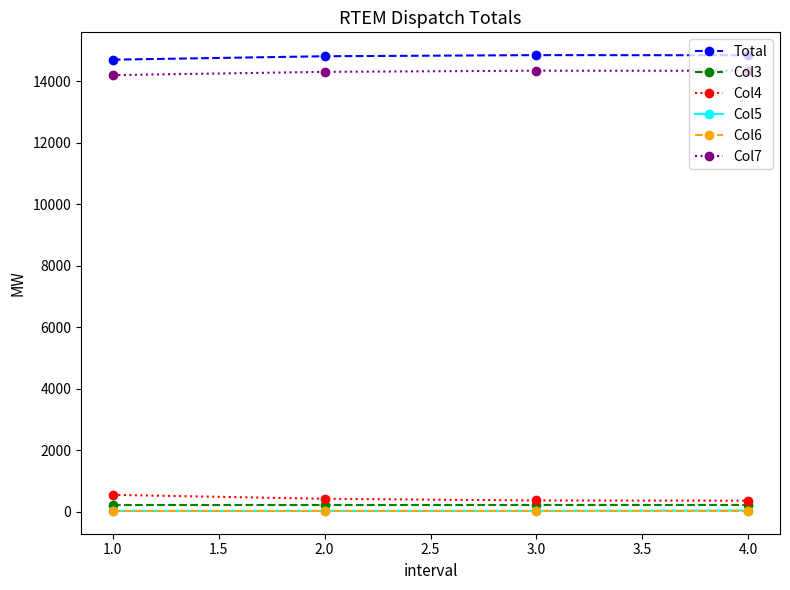

The Col3 series shows 236.0 at 1.0. True or false?

True